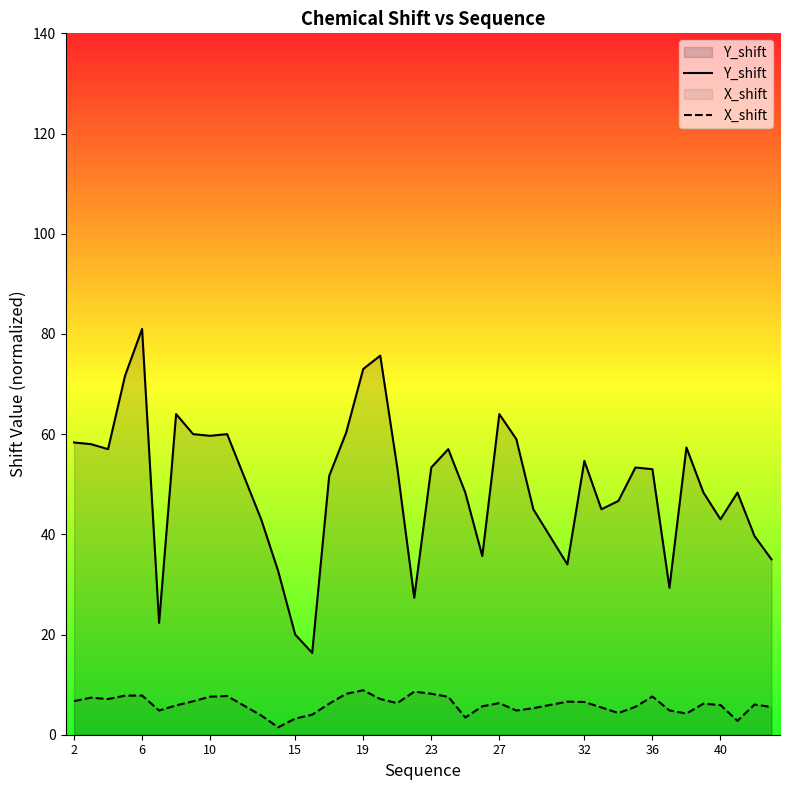

True or false: Y_shift has a value of 10.5 at 15.

False